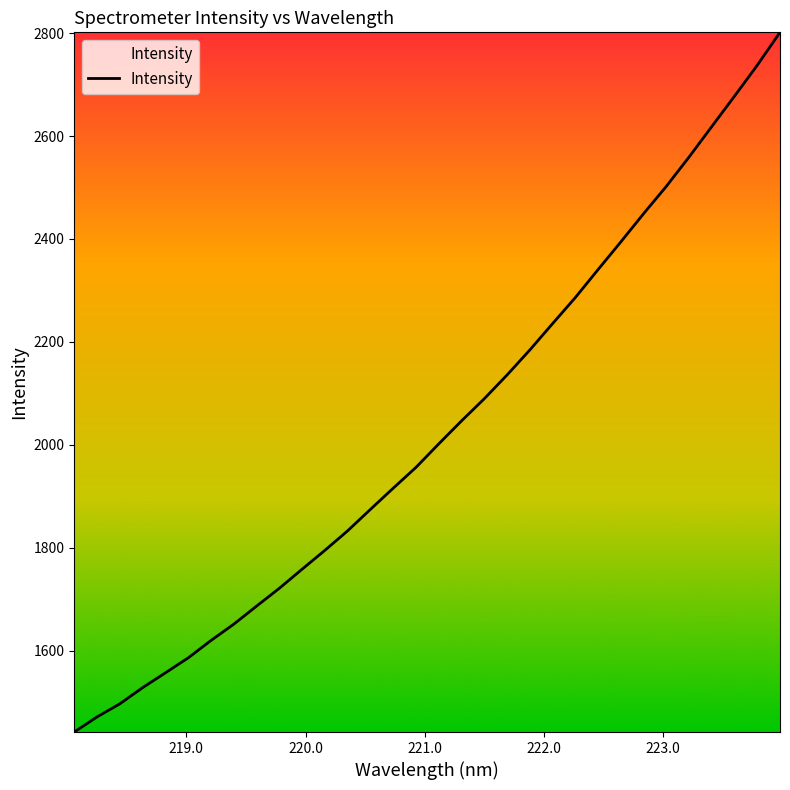

What is the smallest value displayed?

1441.5